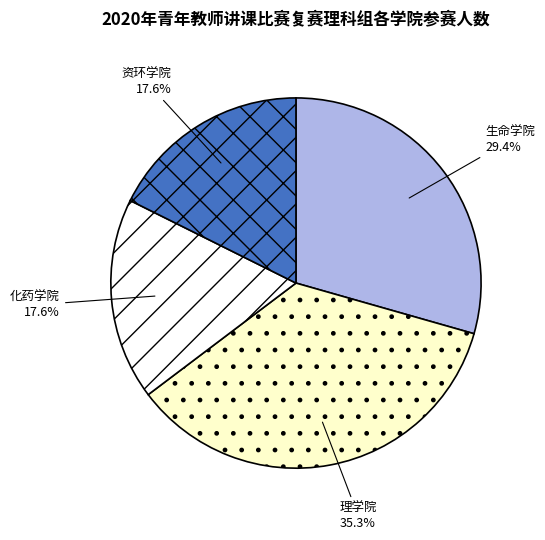

Is it true that 生命学院 is 29% of the pie?

True